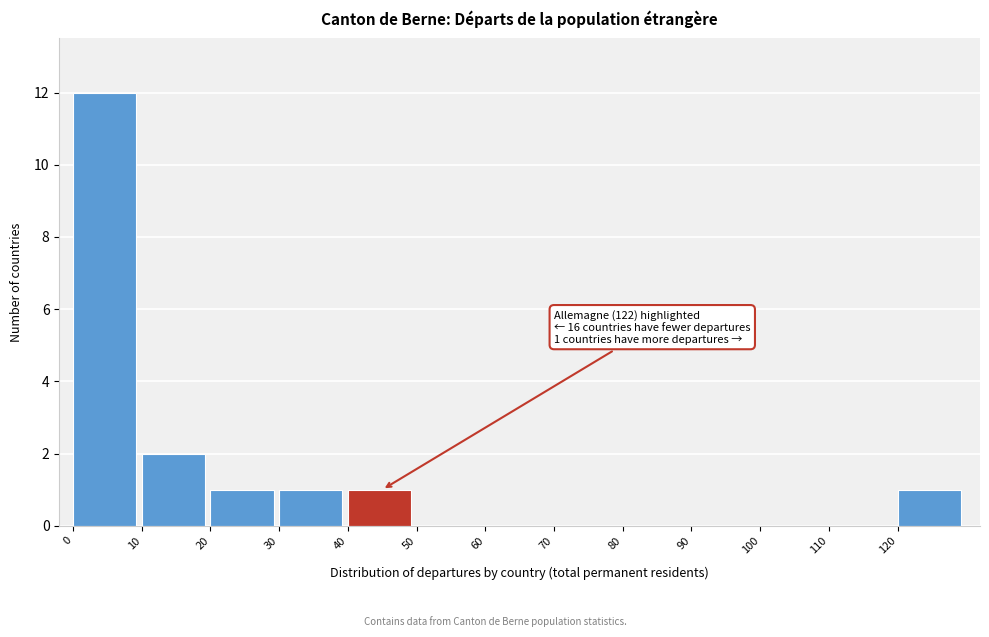

Which range on the x-axis has the tallest bar?

0 to 10